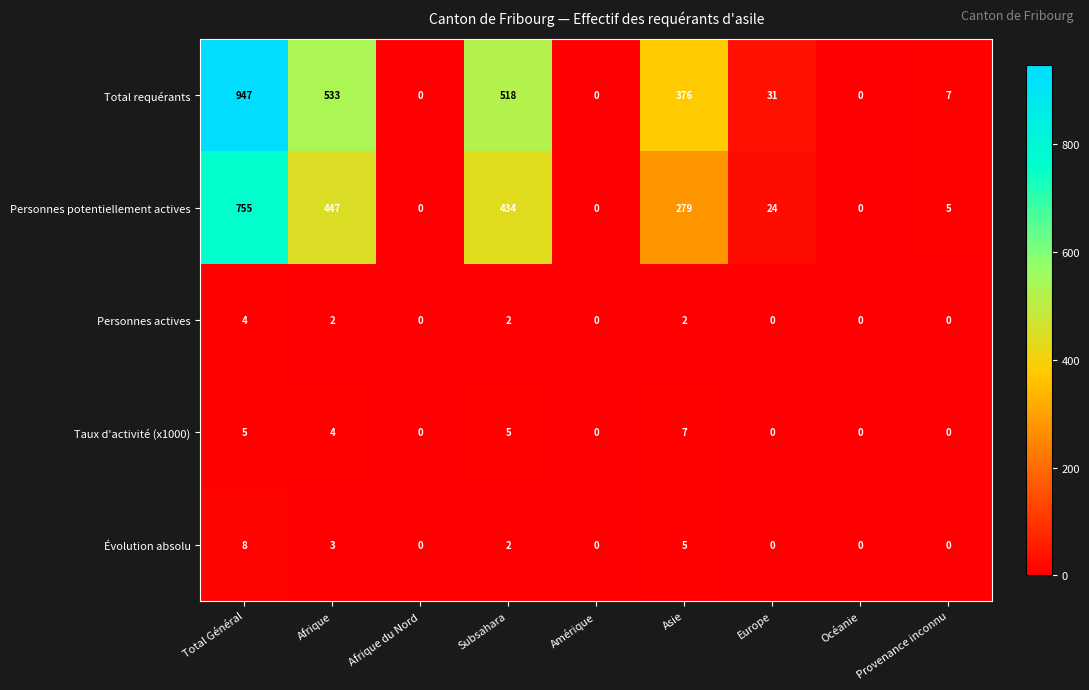

How many Taux d'activité (x1000) values are between 0 and 5?

8